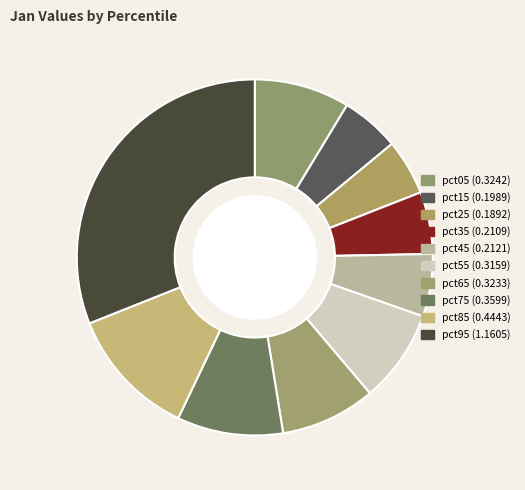

The pct15 slice represents 5% of the pie. True or false?

True